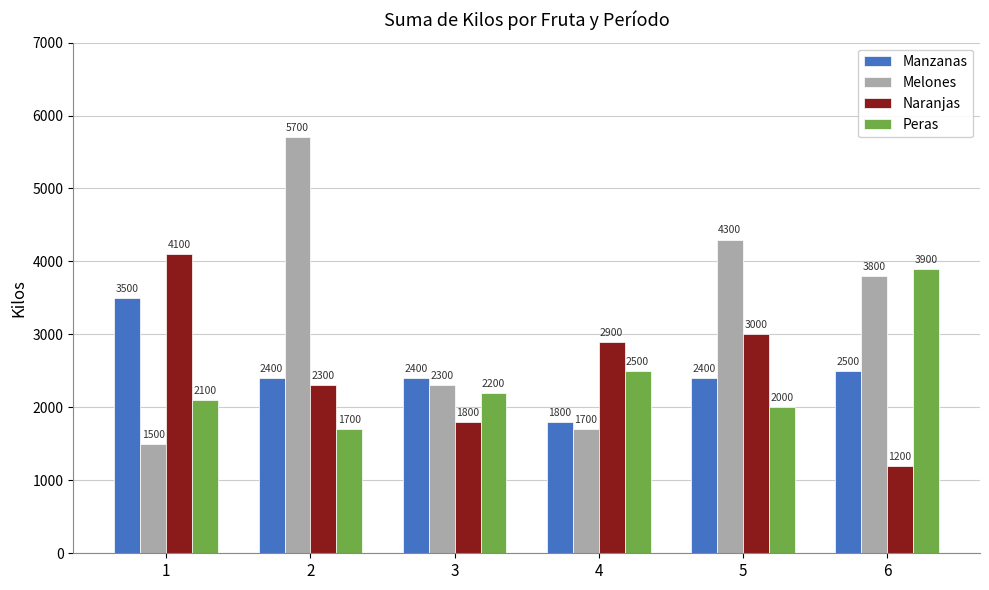

How many distinct data groups are displayed?

4